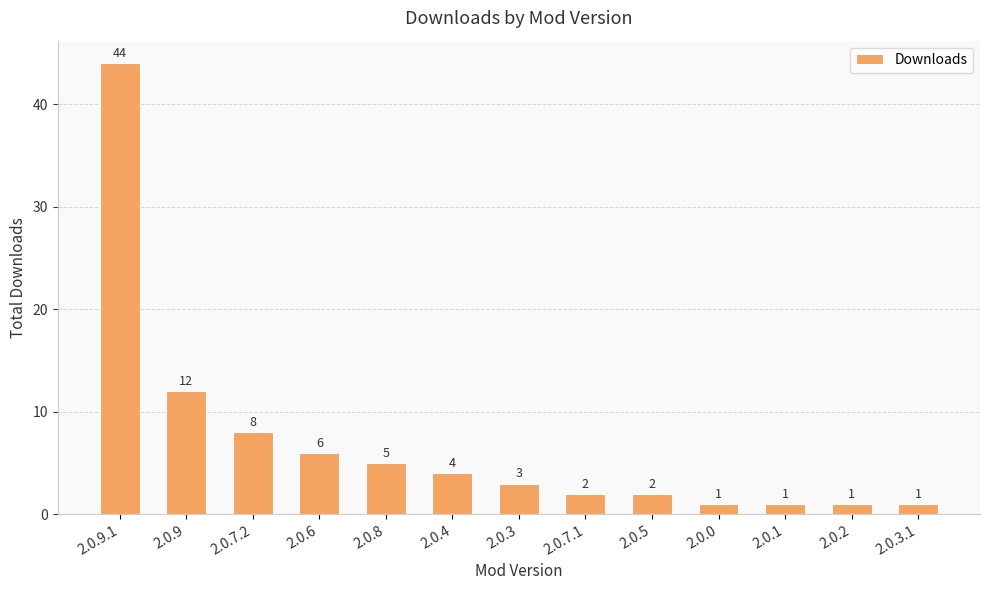

Reading right to left, list all the values displayed in this chart.

2.0.3.1=1	2.0.2=1	2.0.1=1	2.0.0=1	2.0.5=2	2.0.7.1=2	2.0.3=3	2.0.4=4	2.0.8=5	2.0.6=6	2.0.7.2=8	2.0.9=12	2.0.9.1=44